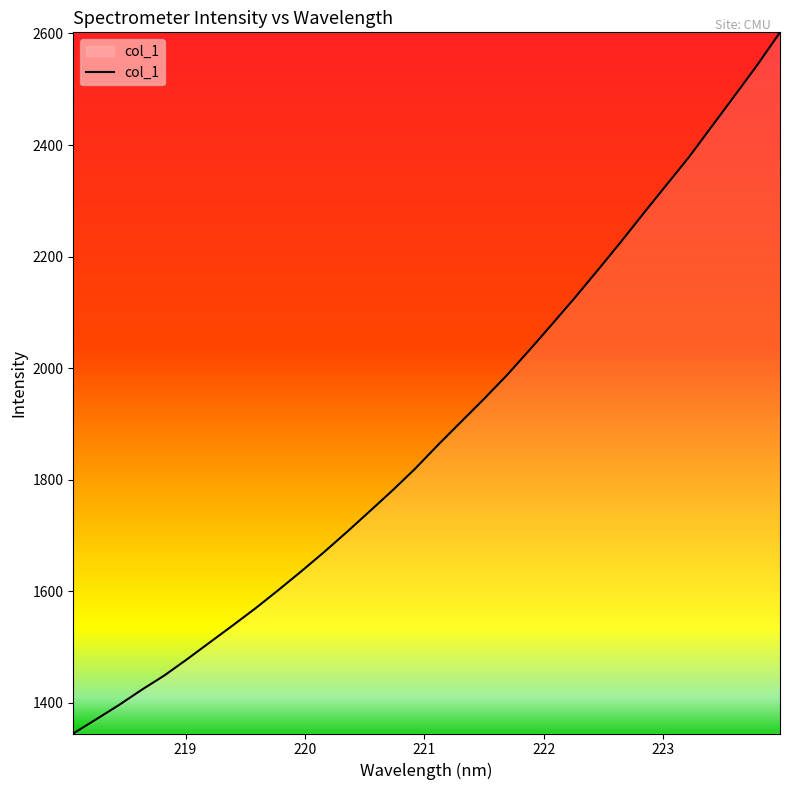

Reading left to right, transcribe all the data shown in this chart.

1345.1	1370.4	1396.1	1423.5	1449.4	1478.6	1509.0	1539.2	1570.0	1602.6	1636.1	1670.6	1706.6	1743.7	1781.1	1820.4	1862.8	1903.8	1944.5	1986.8	2032.4	2079.1	2126.6	2175.7	2225.6	2277.0	2327.7	2378.2	2433.1	2487.9	2543.2	2602.0